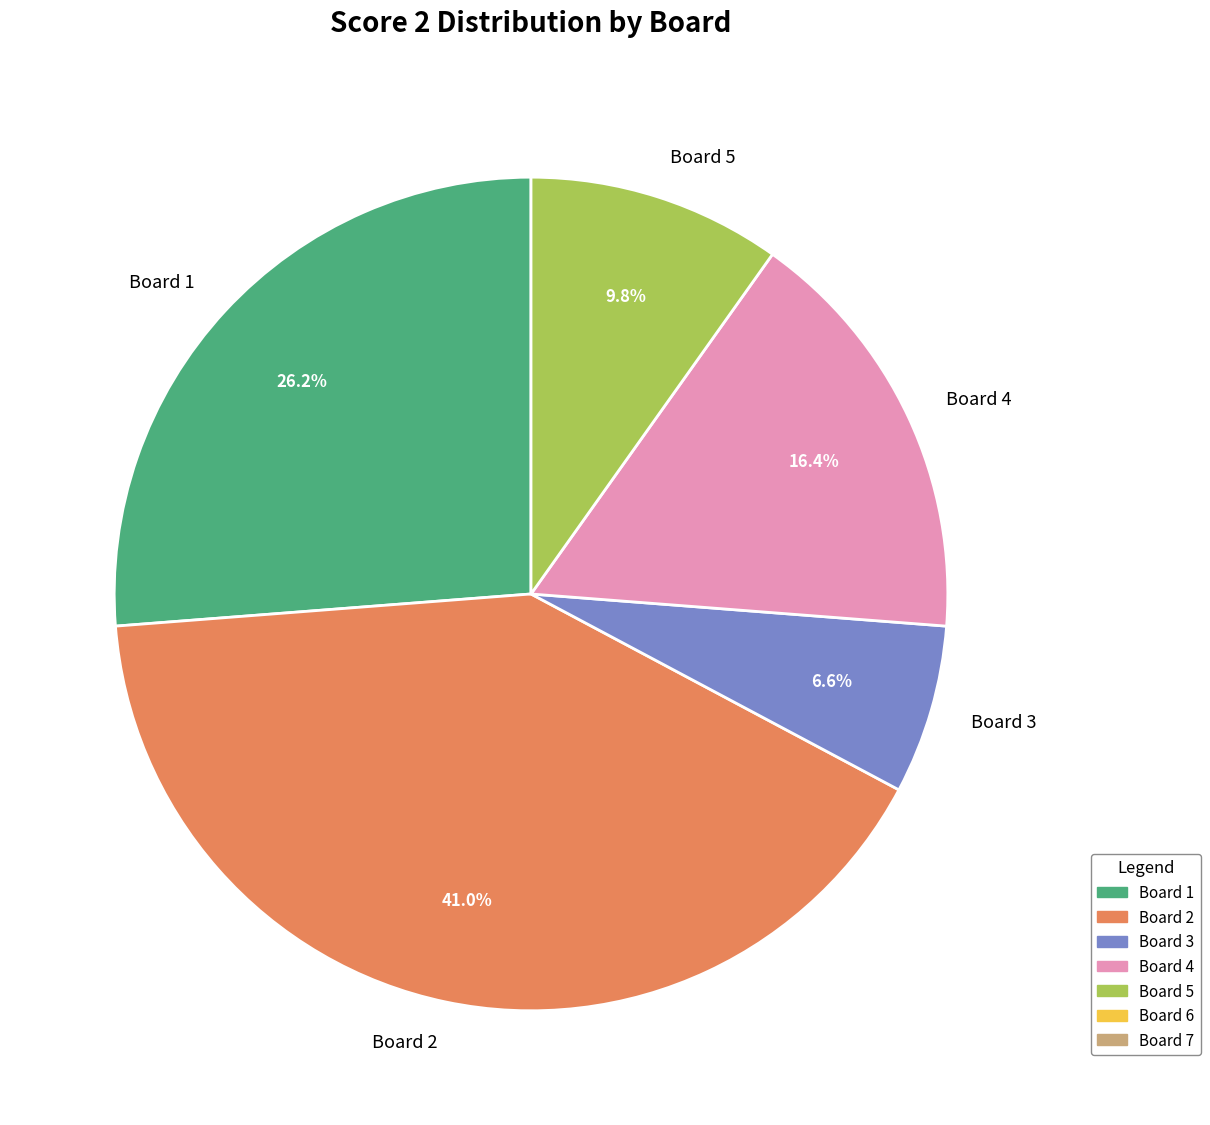

How many slices are in this pie chart?

5